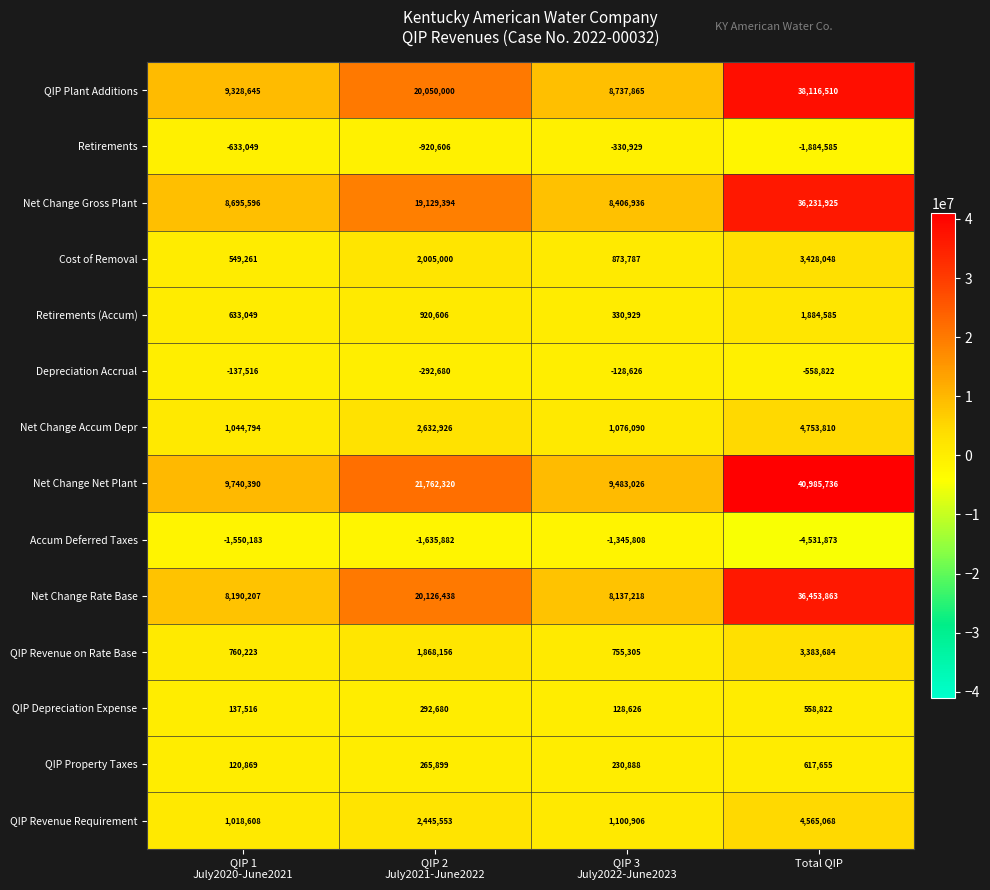

Rank the series by their maximum value, from lowest to highest.

Accum Deferred Taxes, Retirements, Depreciation Accrual, QIP Depreciation Expense, QIP Property Taxes, Retirements (Accum), QIP Revenue on Rate Base, Cost of Removal, QIP Revenue Requirement, Net Change Accum Depr, Net Change Gross Plant, Net Change Rate Base, QIP Plant Additions, Net Change Net Plant